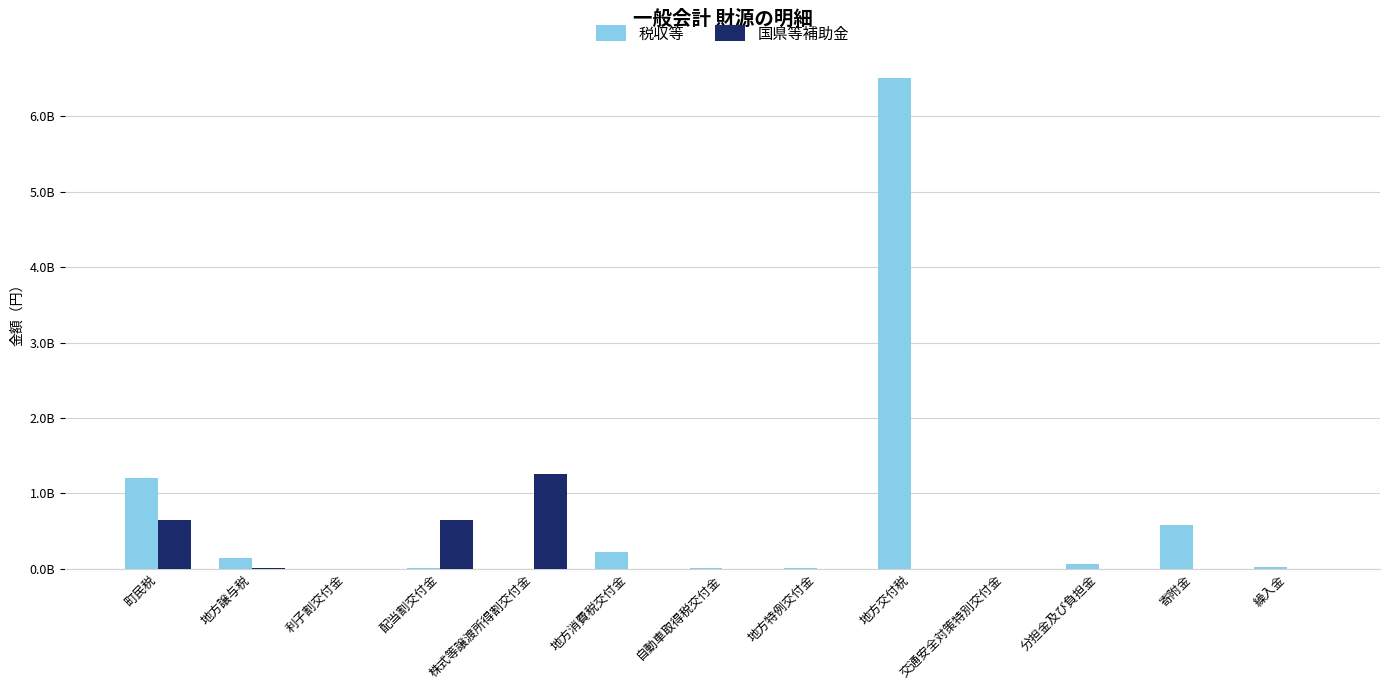

Are the bars horizontal?

No